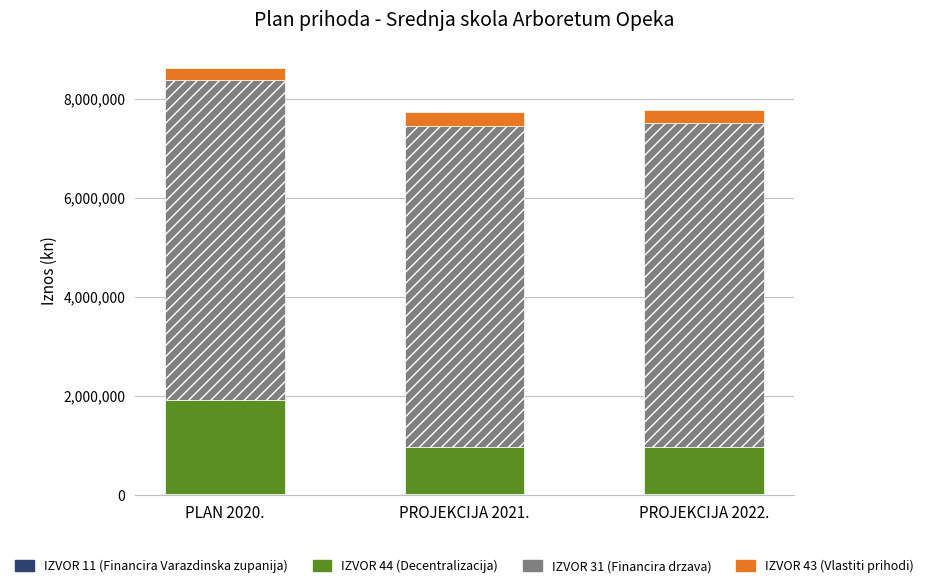

At which category is the sum across all series the highest?

PLAN 2020.